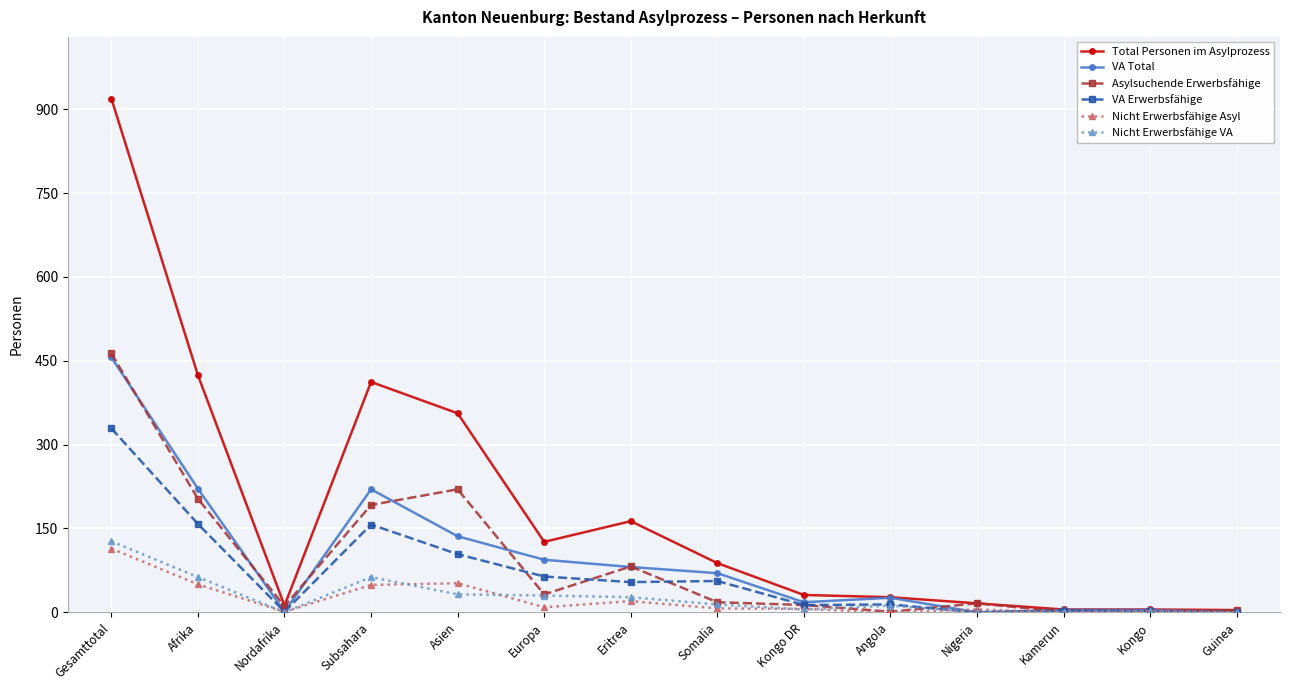

What is the label of the 8th point from the left?

Somalia